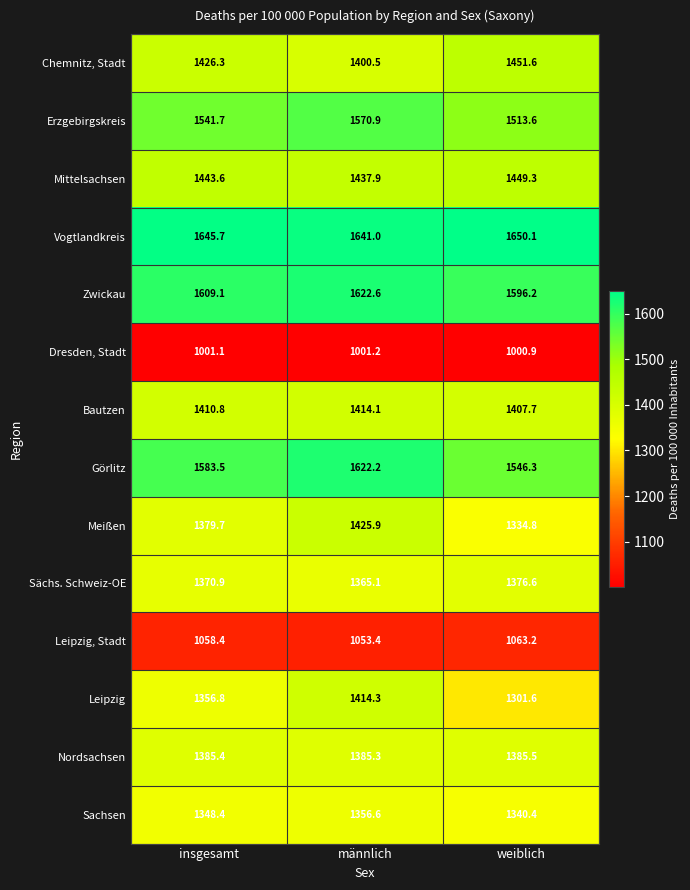

At which label does Zwickau first exceed 1609?

insgesamt